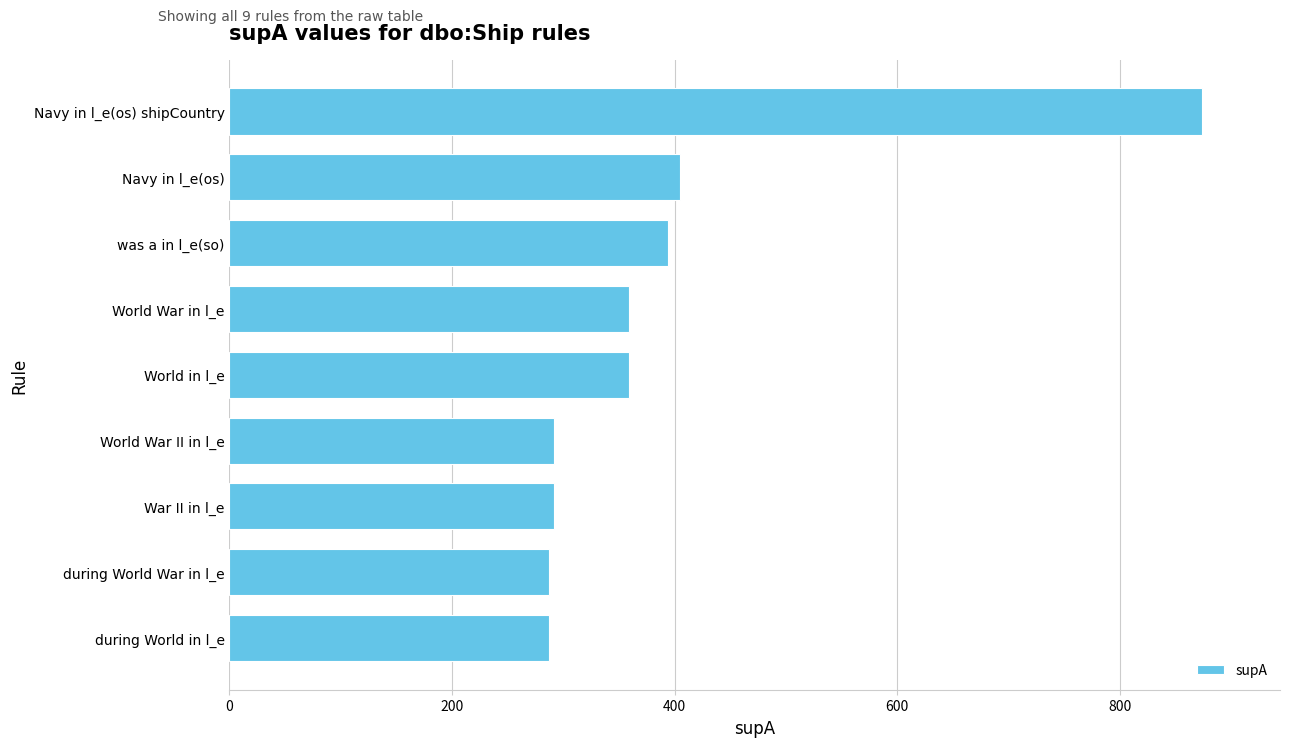

Which label corresponds to the largest value in the chart?

Navy in l_e(os) shipCountry